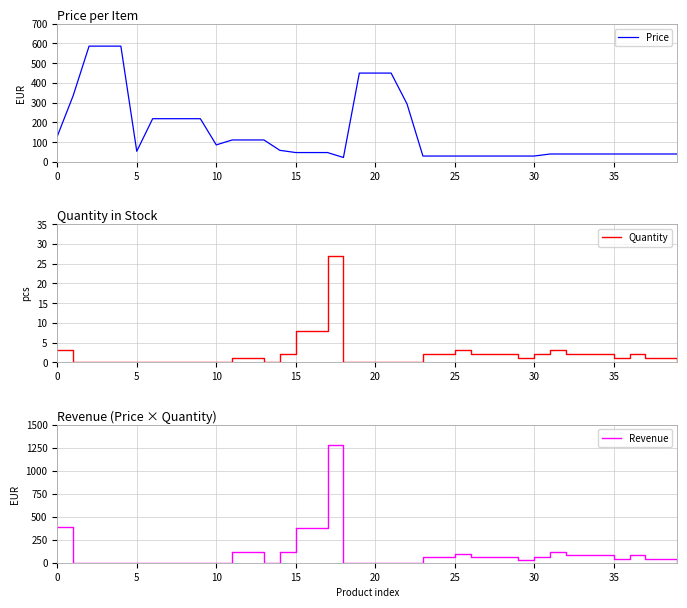

At how many categories does at least one series exceed 1090?

1